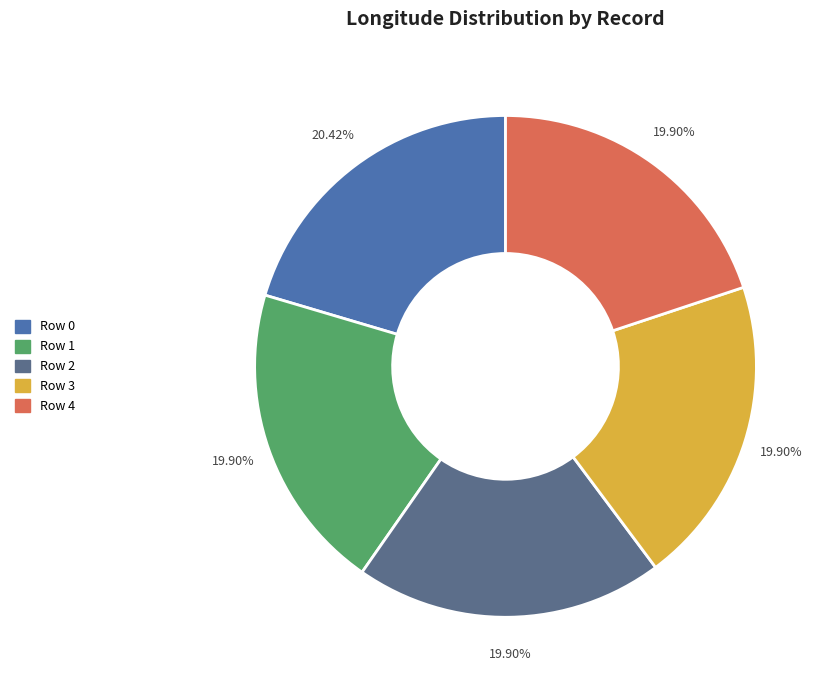

Is it true that Row 0 is 10% of the pie?

False